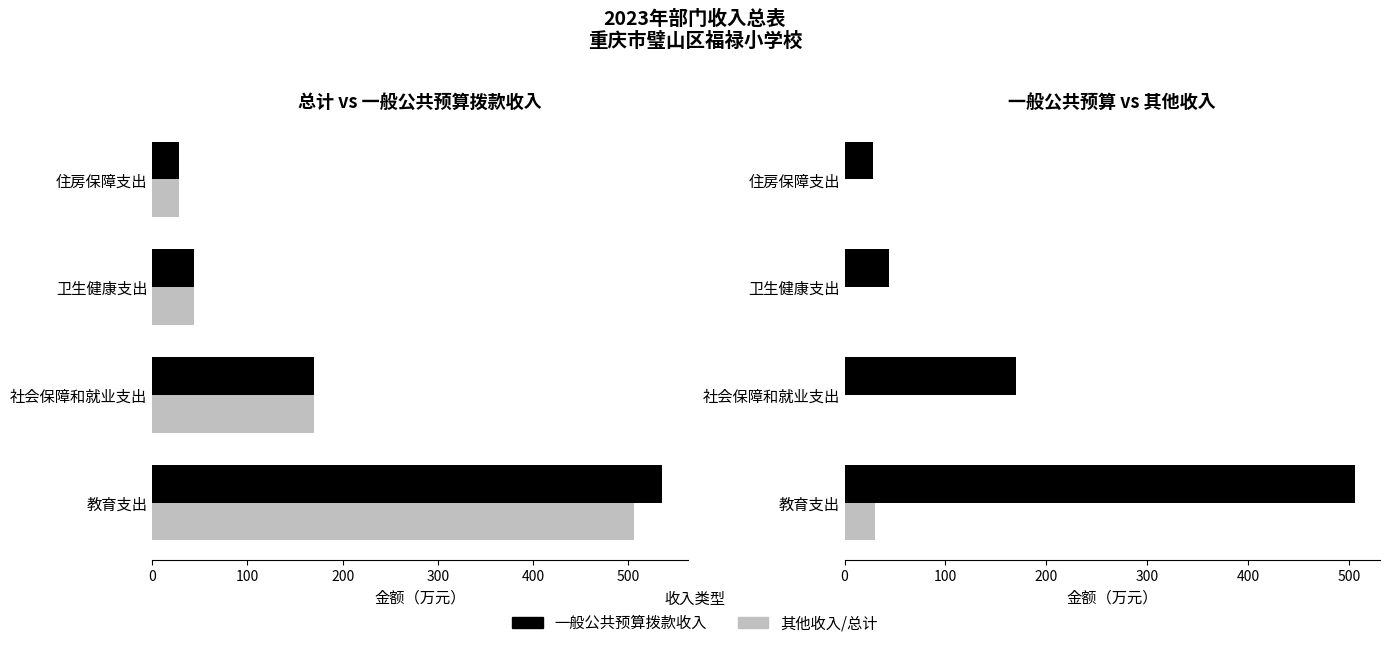

The value of 其他收入 at 教育支出 is 6.8. True or false?

False